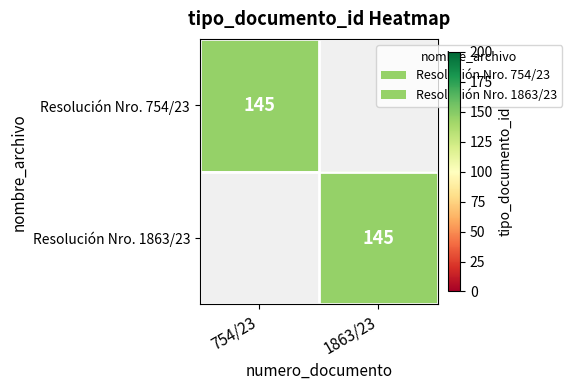

Which label corresponds to the largest value in the chart?

754/23